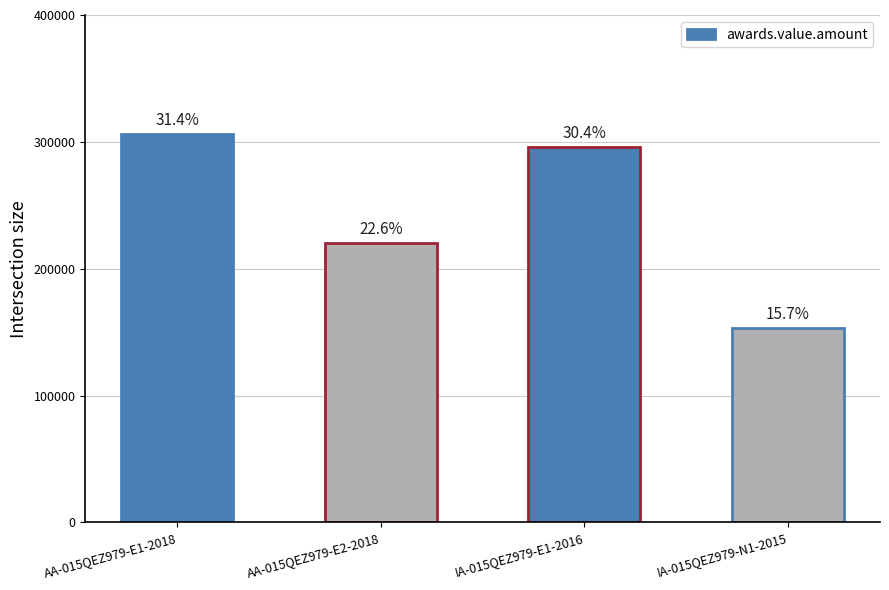

How many bars are there in total?

4